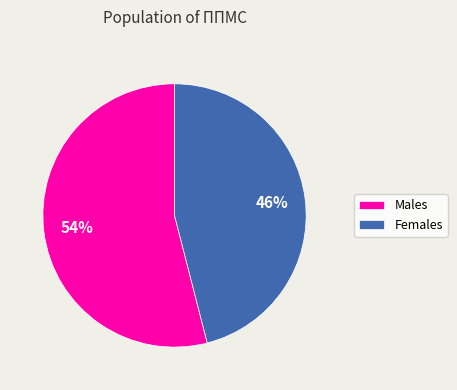

Is it true that Males is 54% of the pie?

True